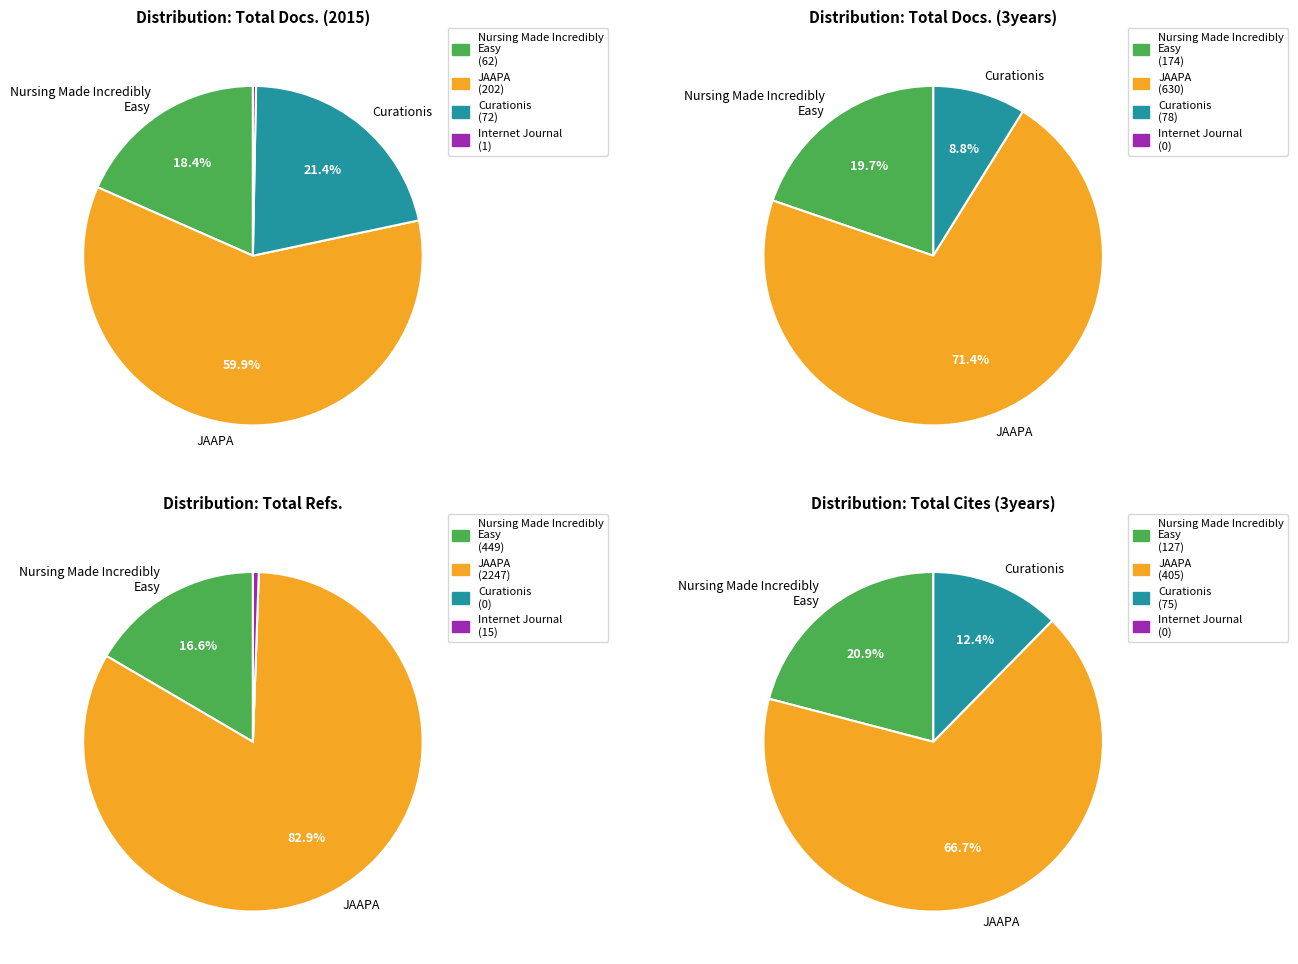

To the nearest percent, what portion does Curationis represent?

9%